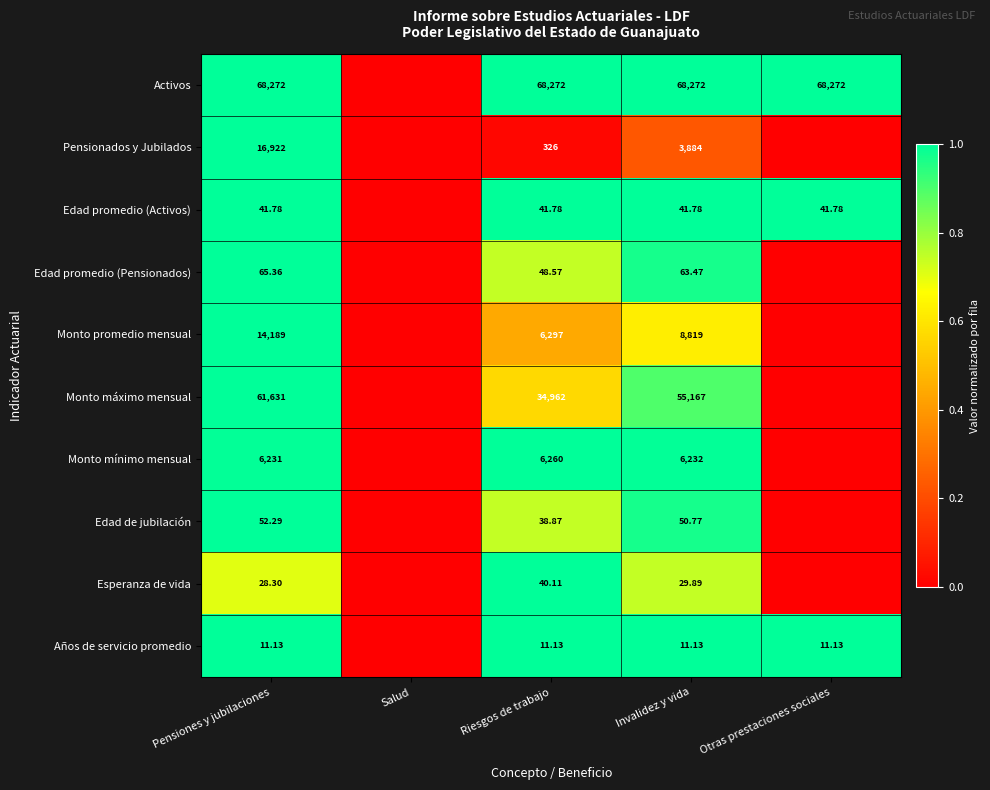

At Invalidez y vida, list the series in order from smallest to largest.

Años de servicio promedio, Esperanza de vida, Edad promedio (Activos), Edad de jubilación, Edad promedio (Pensionados), Pensionados y Jubilados, Monto mínimo mensual, Monto promedio mensual, Monto máximo mensual, Activos